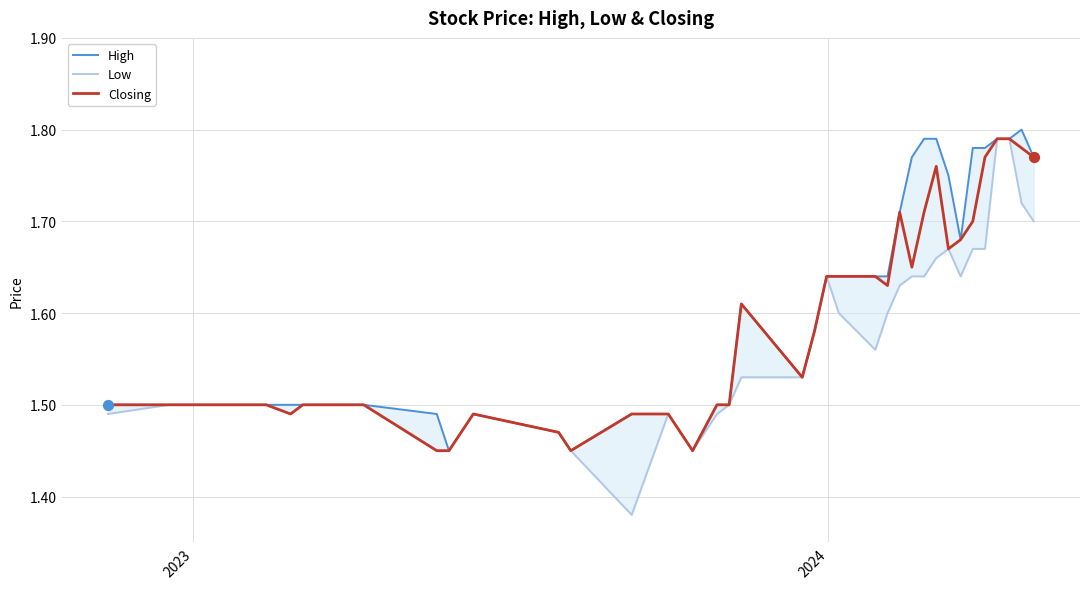

Which series has the largest total across all categories?

High